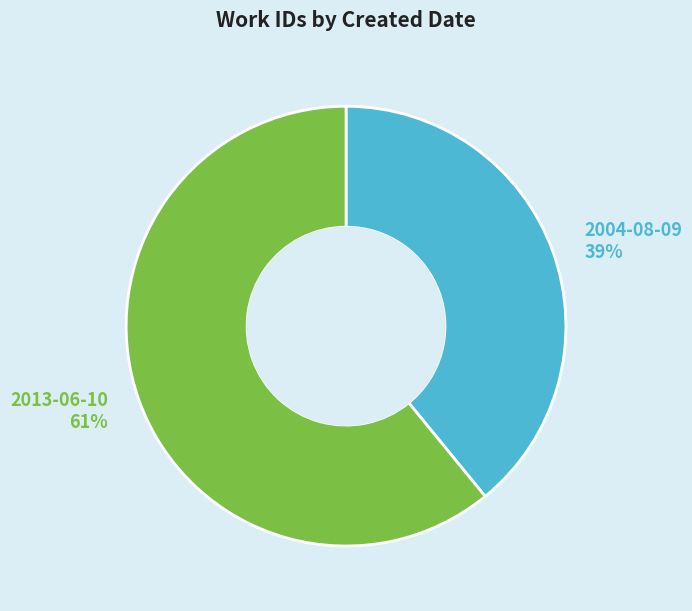

True or false: 2004-08-09 accounts for 50% of the total.

False